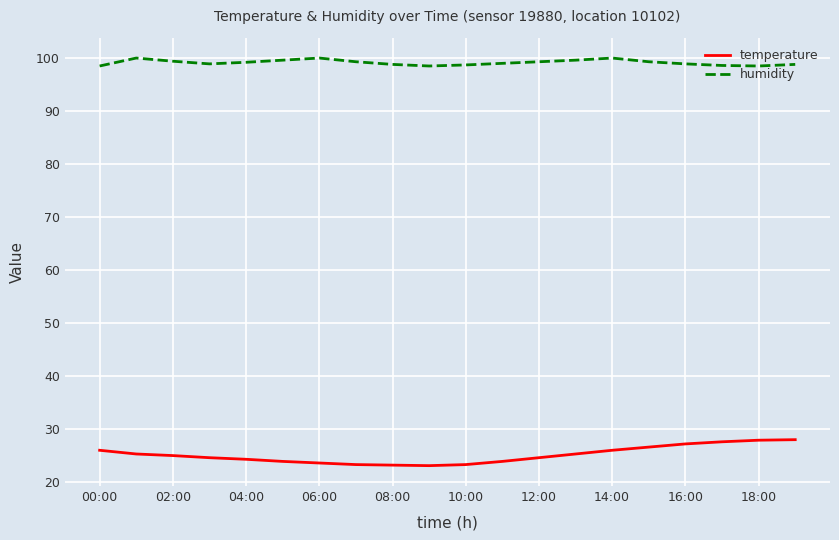

What is the difference between the maximum and minimum values in the temperature series?

4.9